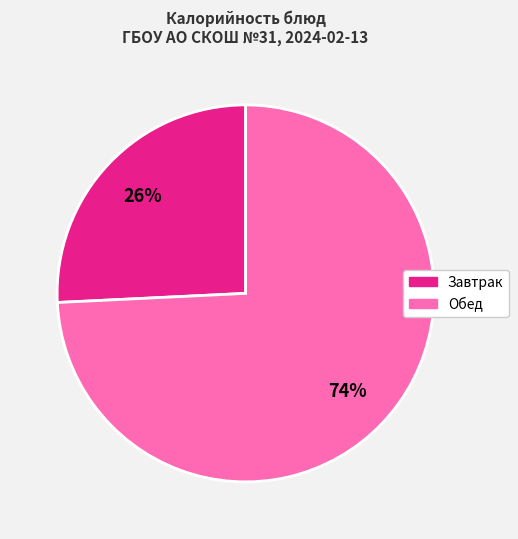

To the nearest percent, what is the average slice percentage?

50%